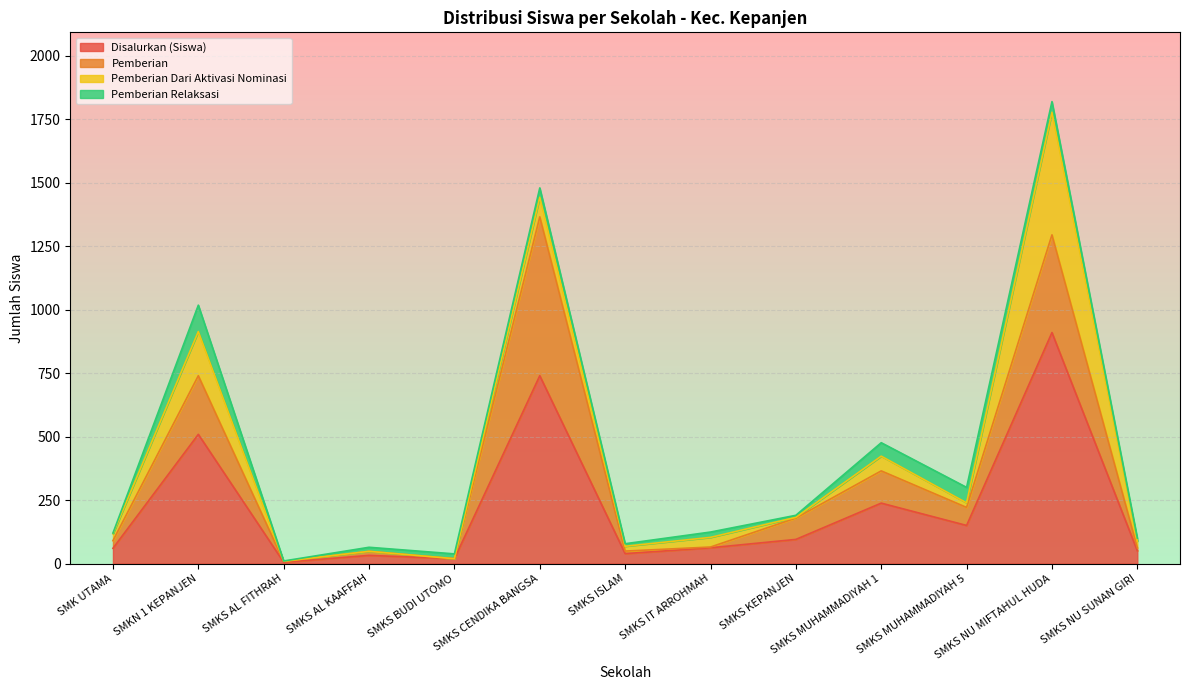

How many series are shown in this chart?

4